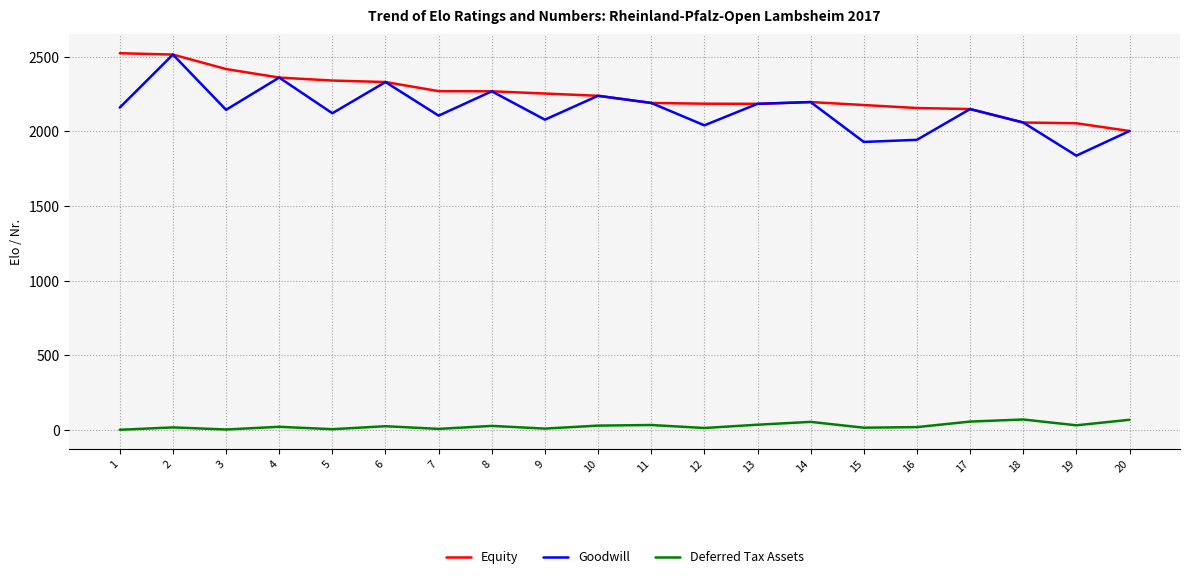

The value of Deferred Tax Assets at 7 is 7. True or false?

True